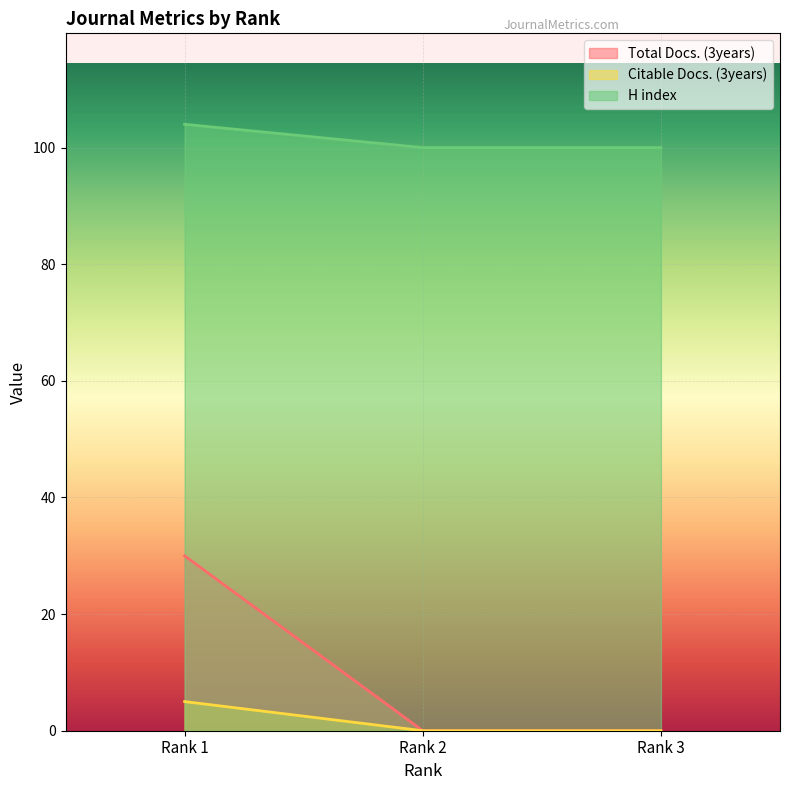

How many categories are shown in the chart?

3